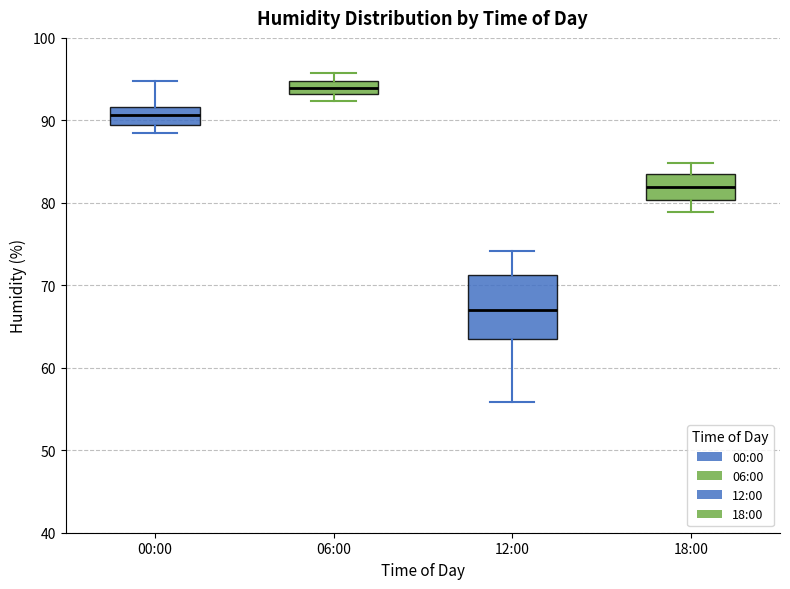

Comparing the boxes themselves (not the whiskers), which one is the tallest?

12:00